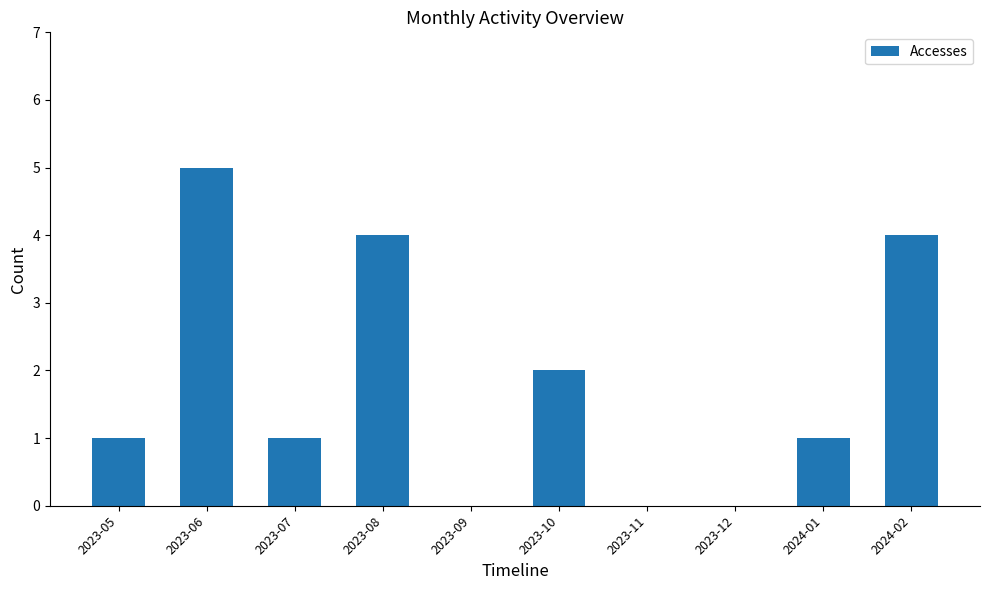

Count the number of data series in this chart.

1